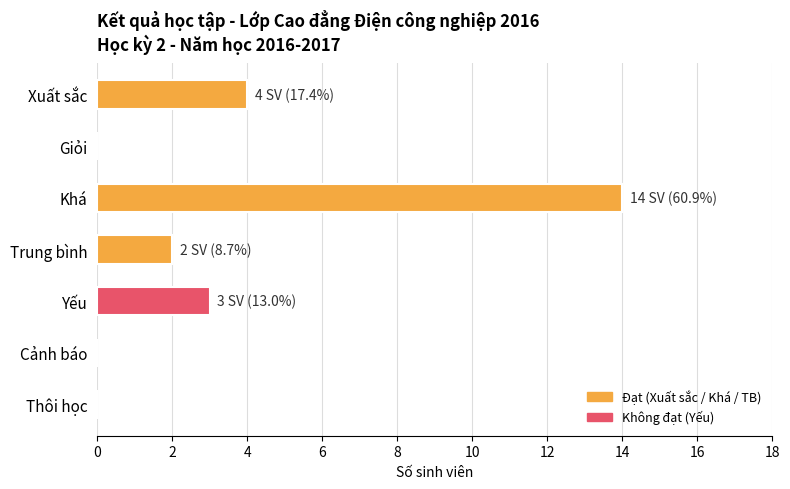

Is it true that the value at Trung bình is 2?

True